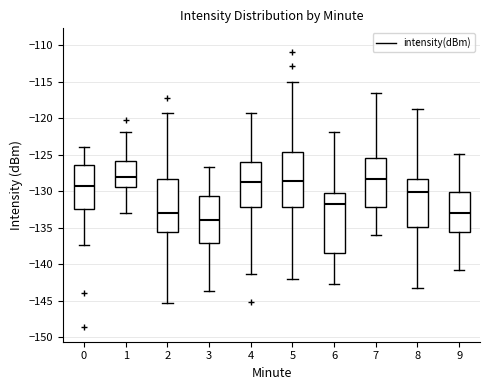

Which box is the tallest, from its lower edge to its upper edge?

6